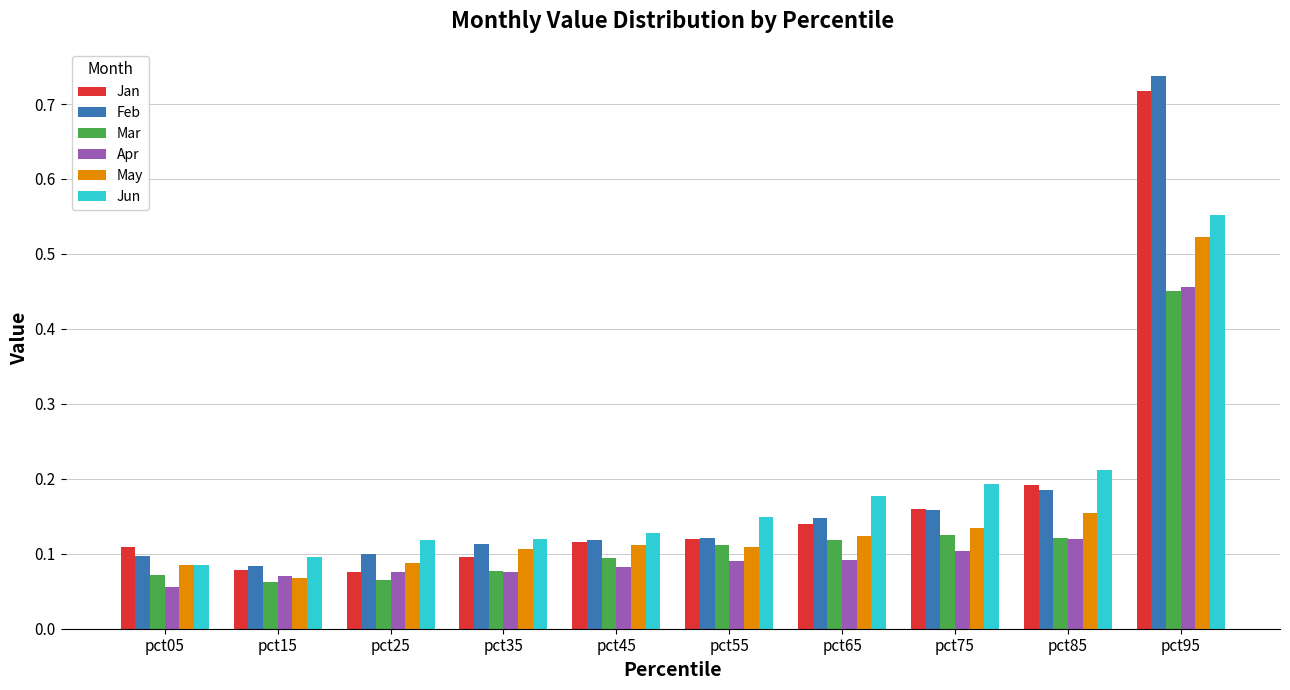

Which category has the highest value in the Mar series?

pct95